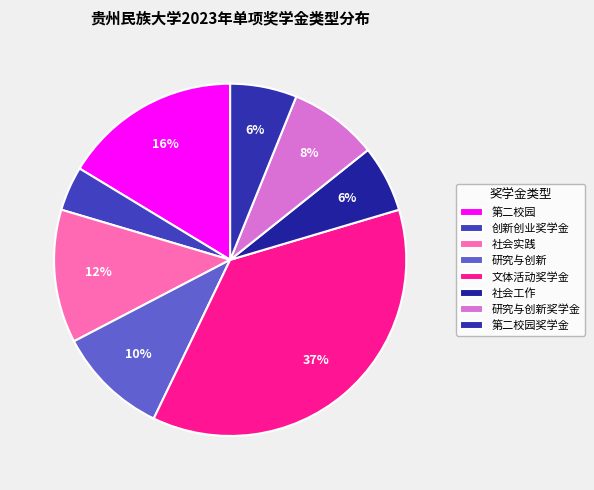

Which category has the smallest portion of the pie?

创新创业奖学金